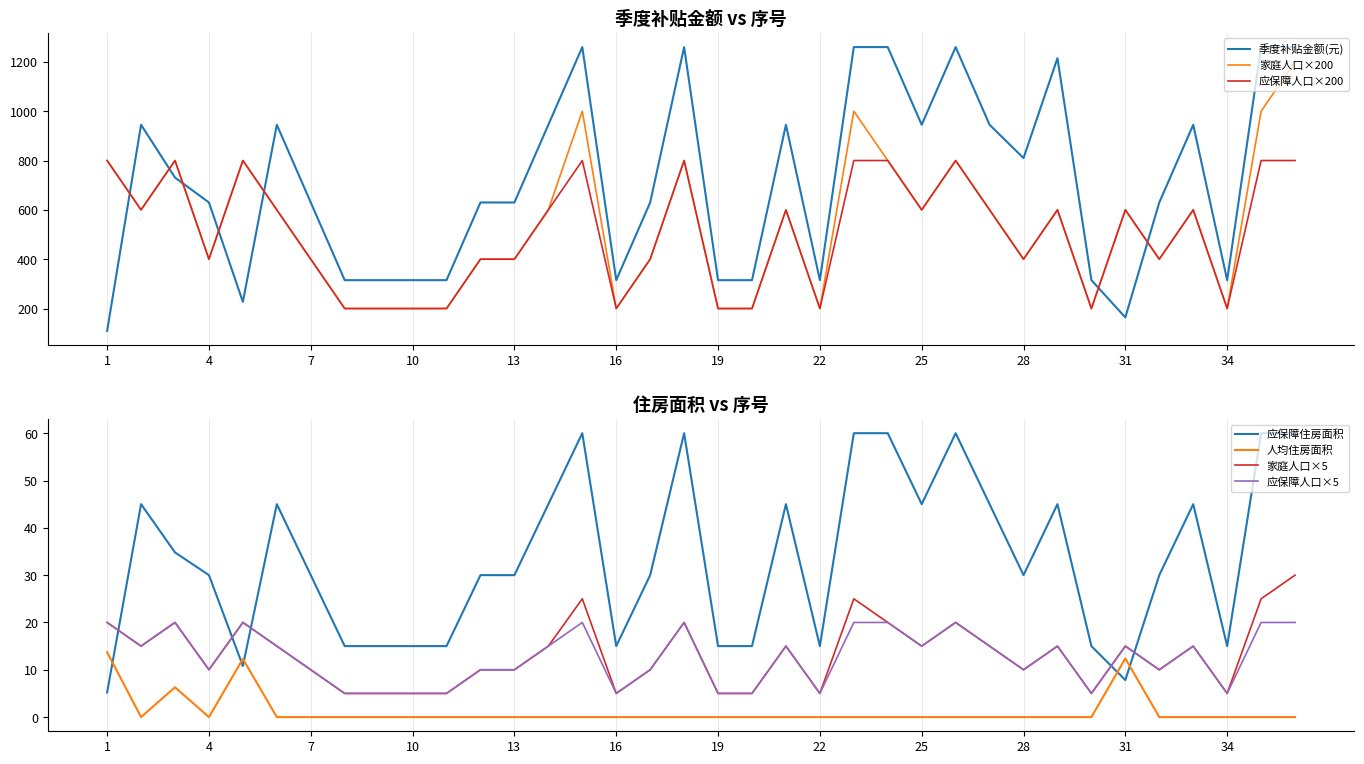

Read the 家庭人口 value at 18.

800.0